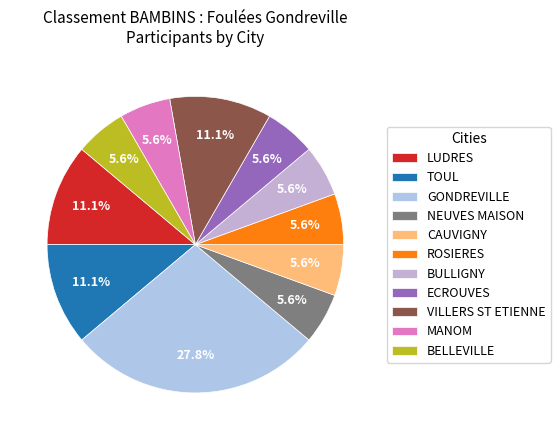

Does NEUVES MAISON account for over 50% of the chart?

No